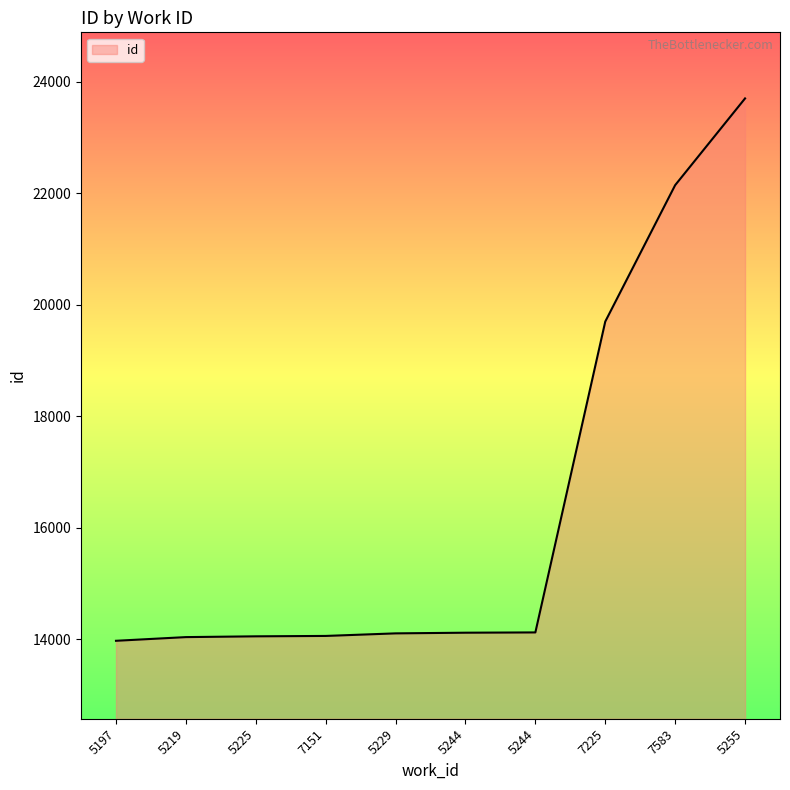

Which label corresponds to the largest value in the chart?

5255